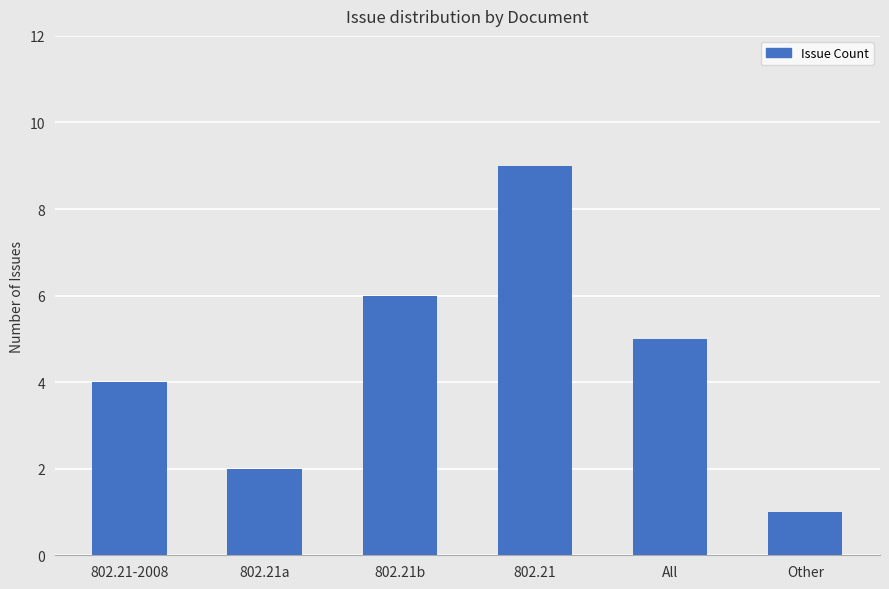

What is the approximate value at 802.21a?

2